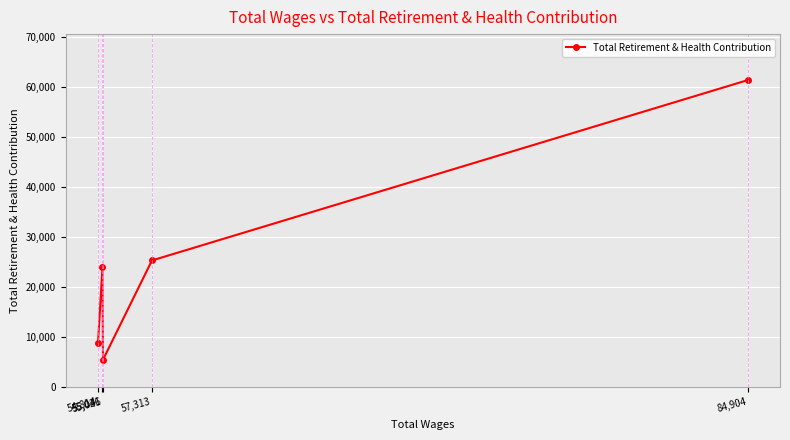

What is the sum of the values at 55,046 and 84,904?

66948